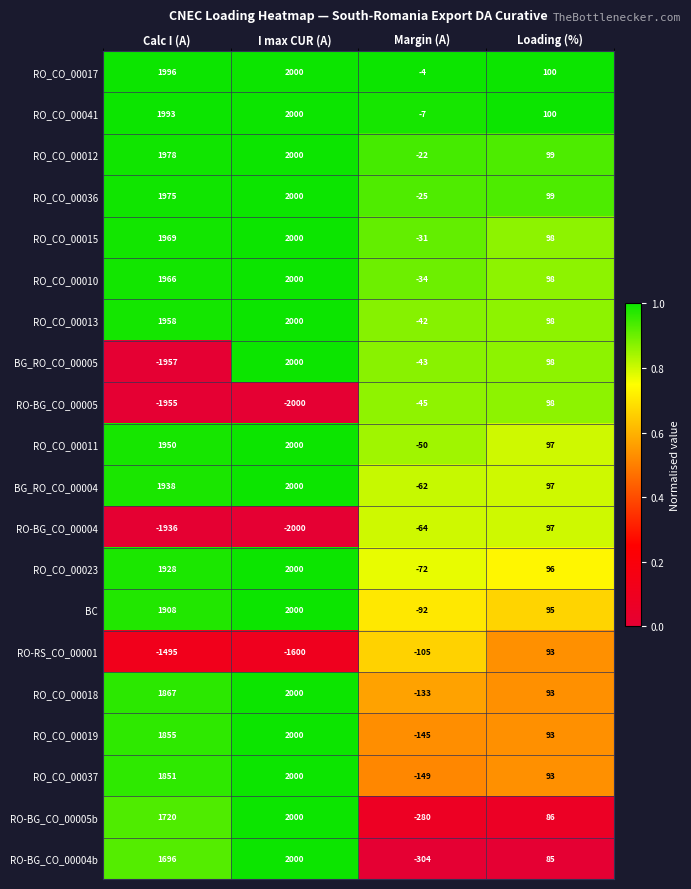

What is the total value across all series at I max CUR (A)?

28400